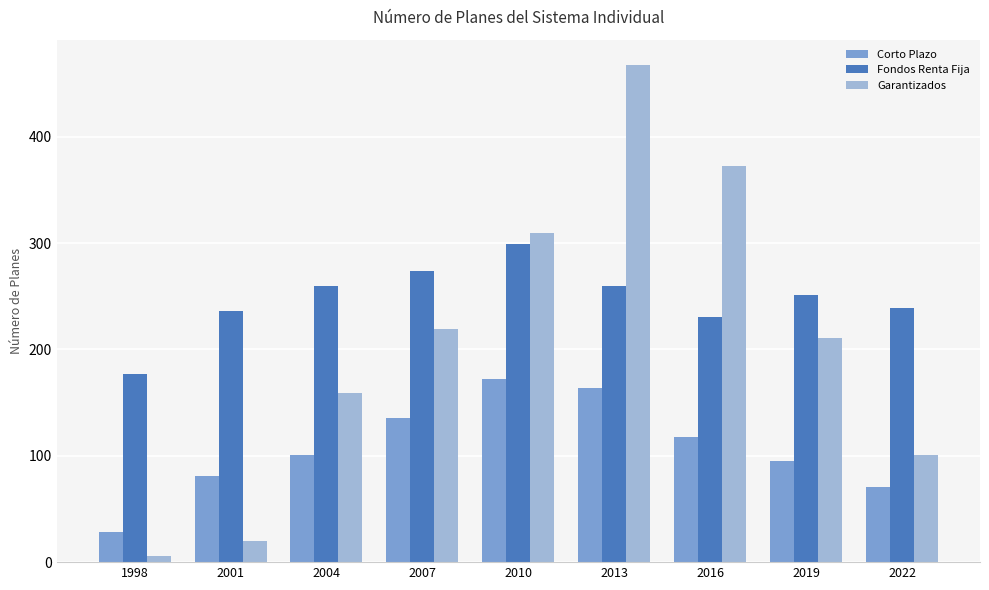

What are all the series names shown in the legend?

Corto Plazo, Fondos Renta Fija, Garantizados